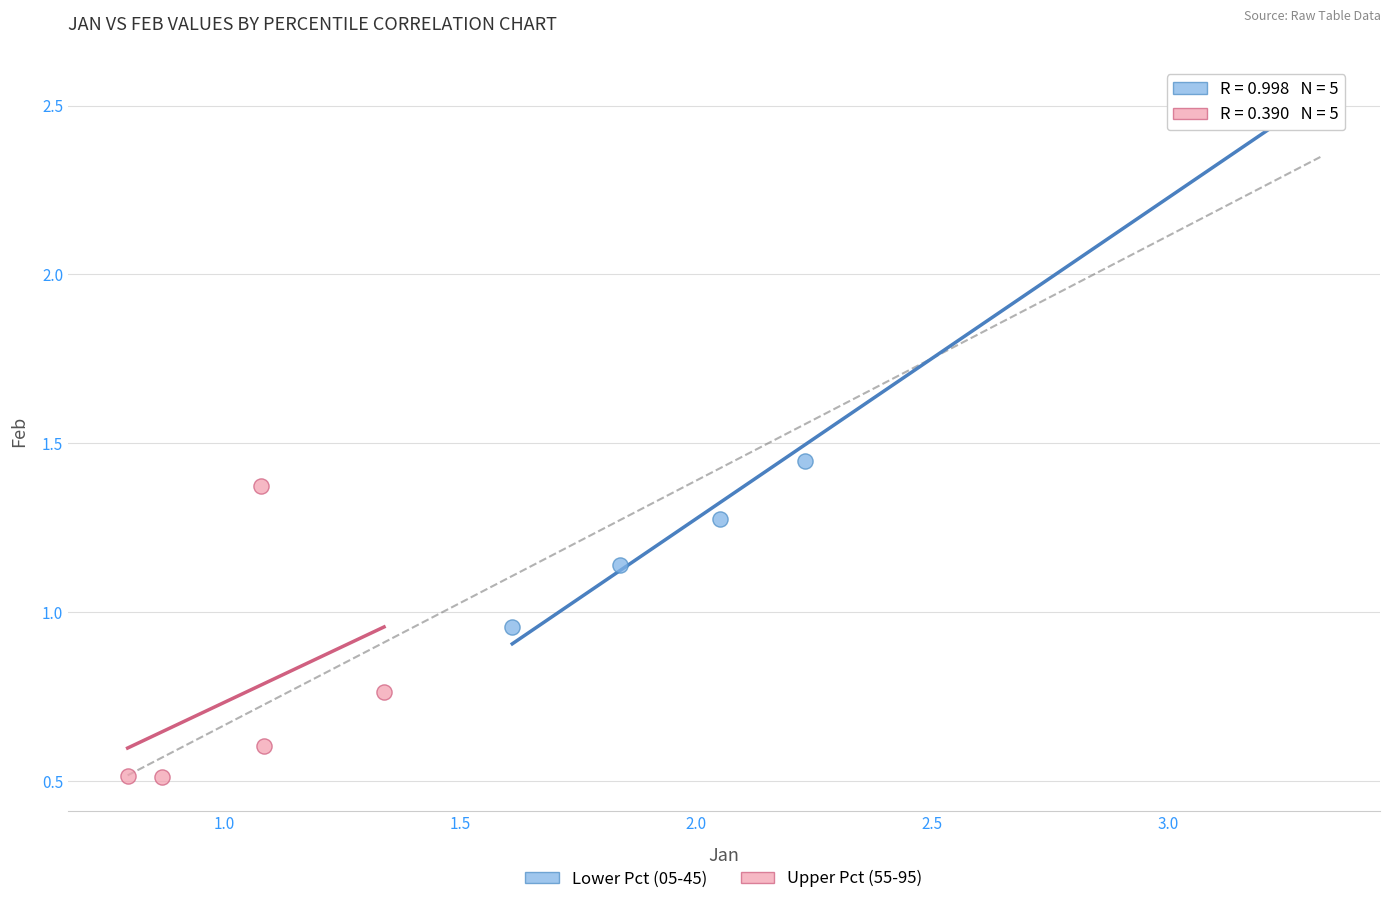

Which series has the largest Y range (max minus min)?

Lower Pct (05-45)